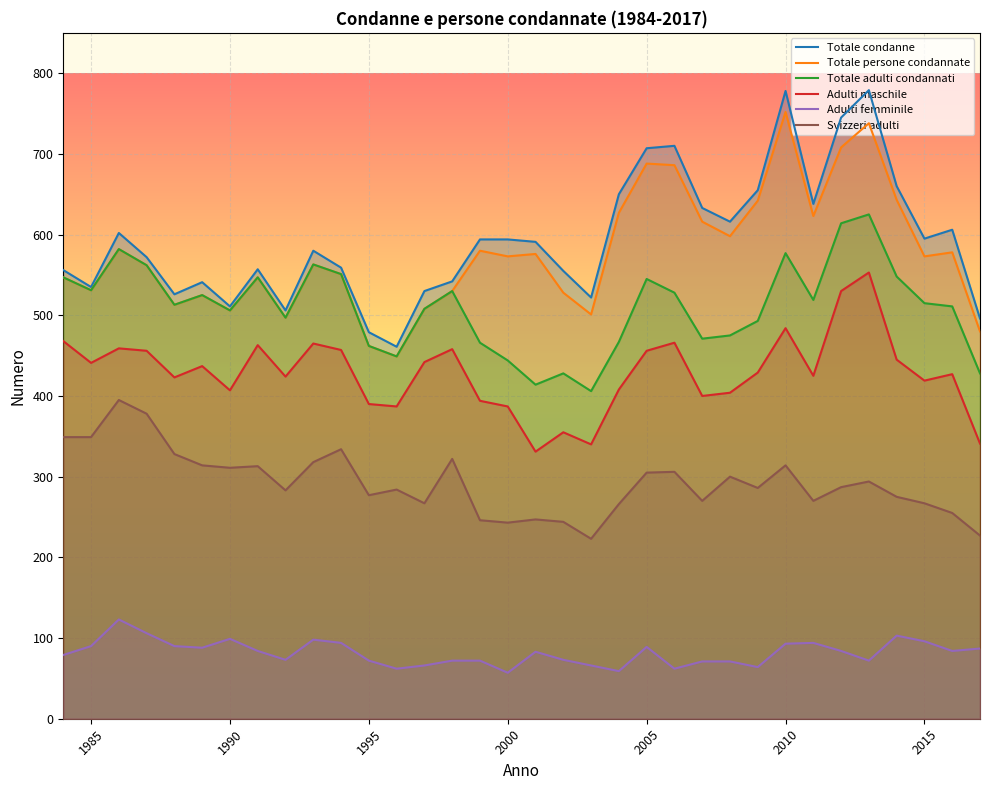

Reading left to right, what are all the values shown in this chart?

Totale condanne: 556	535	602	572	526	541	511	557	506	580	559	479	461	530	542	594	594	591	555	522	650	707	710	633	616	655	778	638	745	779	660	595	606	496
Totale persone condannate: 547	531	582	562	513	525	506	547	497	563	551	462	449	508	530	580	573	576	528	501	627	688	686	616	598	642	752	623	708	738	643	573	578	480
Totale adulti condannati: 547	531	582	562	513	525	506	547	497	563	551	462	449	508	530	466	444	414	428	406	467	545	528	471	475	493	577	519	614	625	548	515	511	428
Adulti maschile: 468	441	459	456	423	437	407	463	424	465	457	390	387	442	458	394	387	331	355	340	408	456	466	400	404	429	484	425	530	553	445	419	427	341
Adulti femminile: 79	90	123	106	90	88	99	84	73	98	94	72	62	66	72	72	57	83	73	66	59	89	62	71	71	64	93	94	84	72	103	96	84	87
Svizzeri adulti: 349	349	395	378	328	314	311	313	283	318	334	277	284	267	322	246	243	247	244	223	266	305	306	270	300	286	314	270	287	294	275	267	255	227